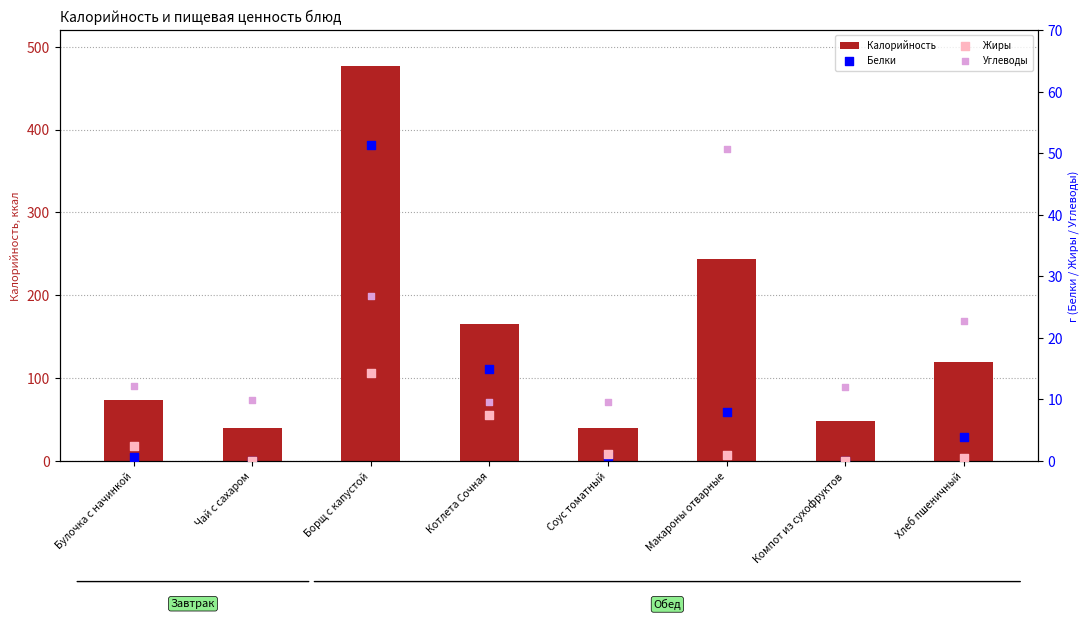

Which series has the widest spread of Y values?

Калорийность